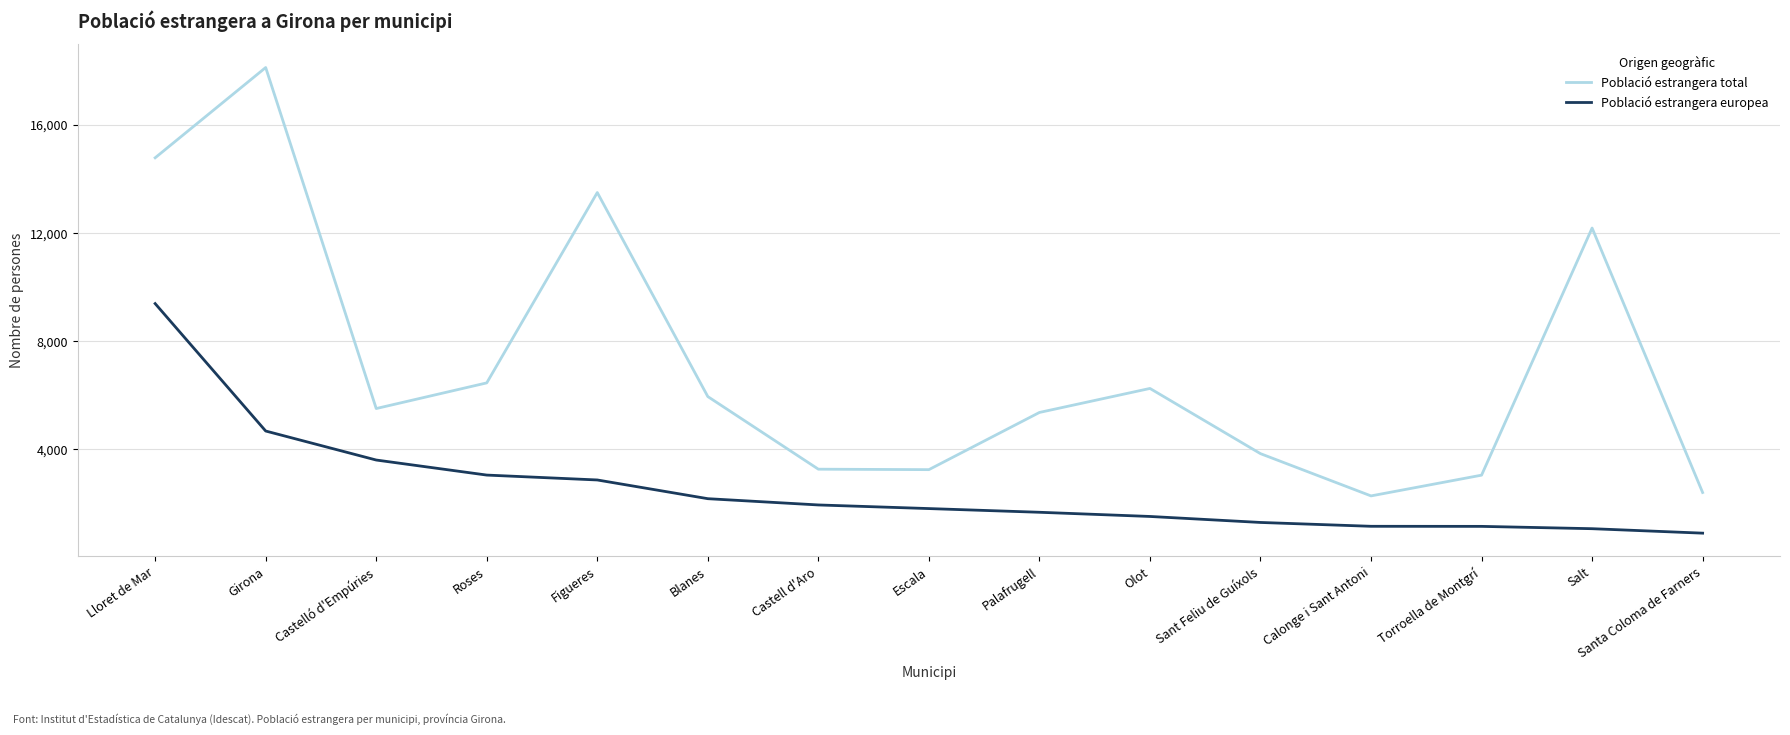

Is it true that Població estrangera europea equals 4581 at Lloret de Mar?

False